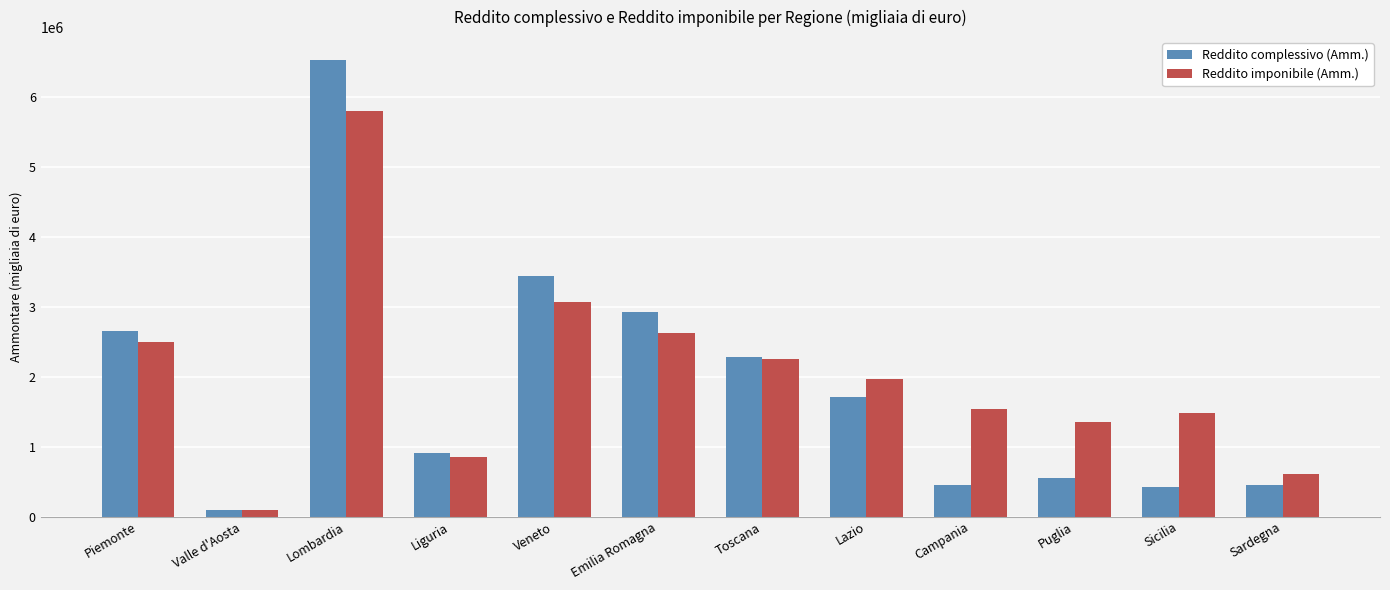

True or false: Reddito imponibile (Amm.) has a value of 2497488 at Piemonte.

True